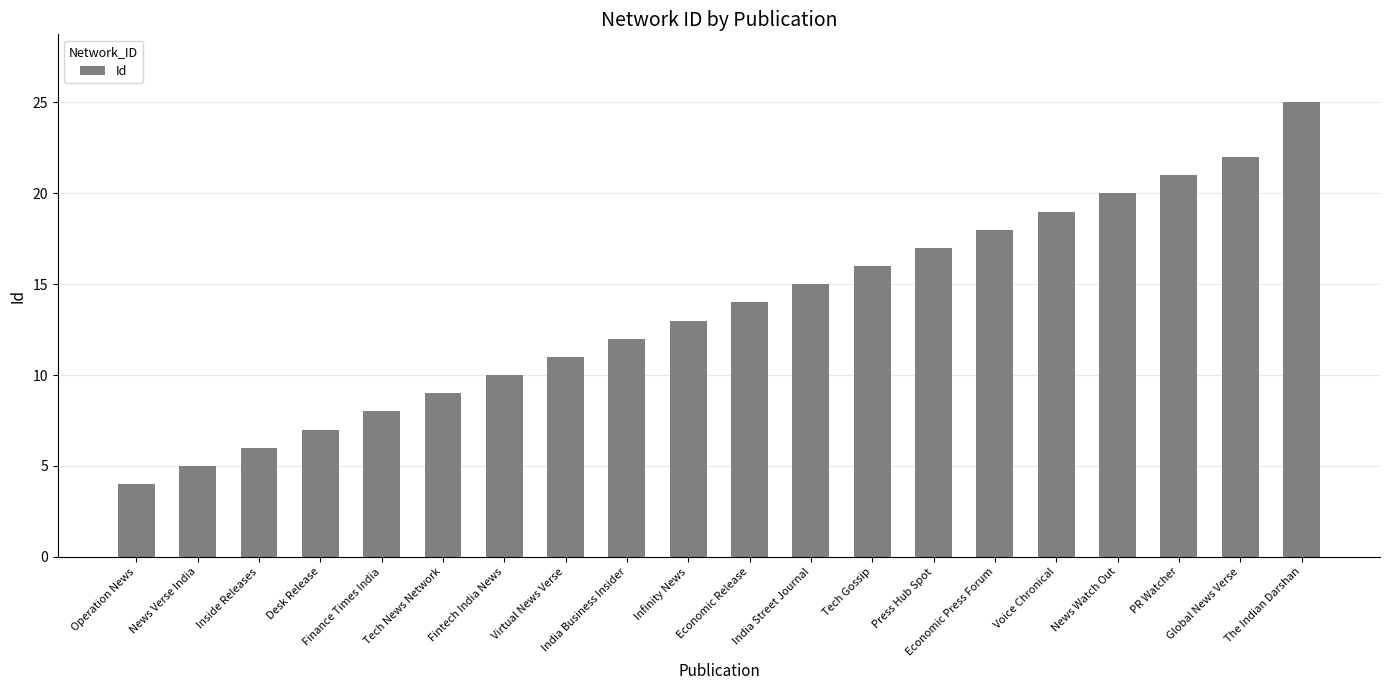

Read the value at Tech News Network.

9